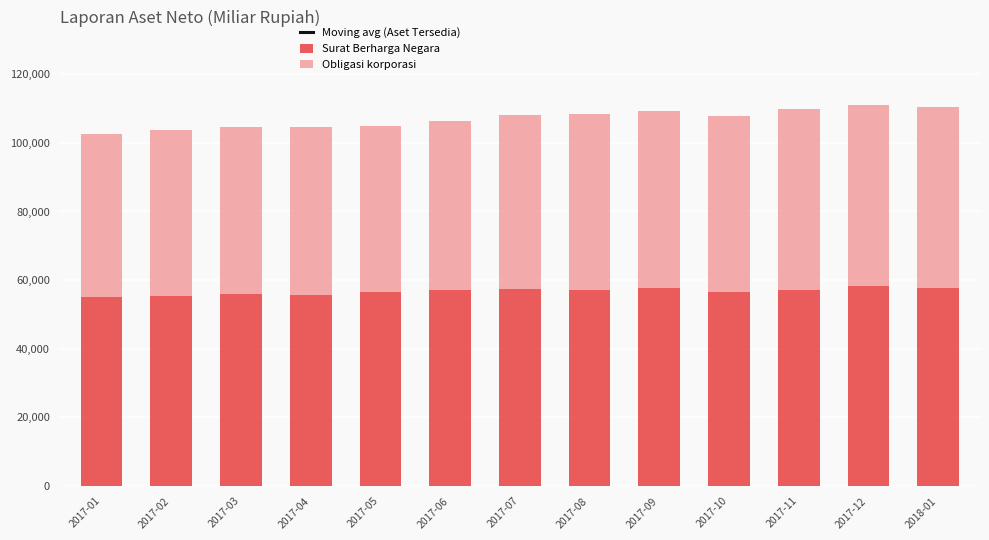

What is the difference between the maximum and minimum values in the Obligasi korporasi series?

5236.9